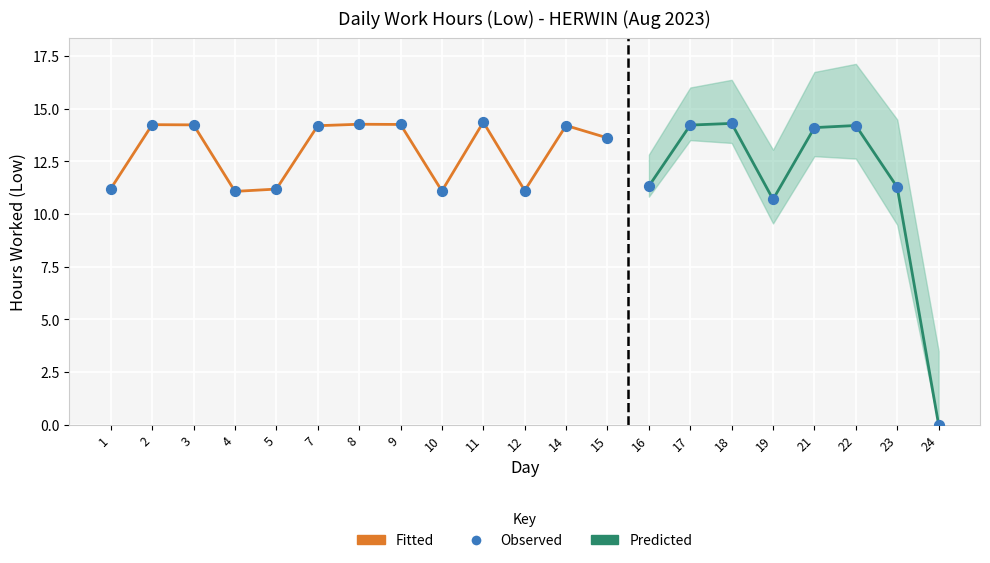

Approximately how many times larger is the value at 5 compared to 12?

1.0